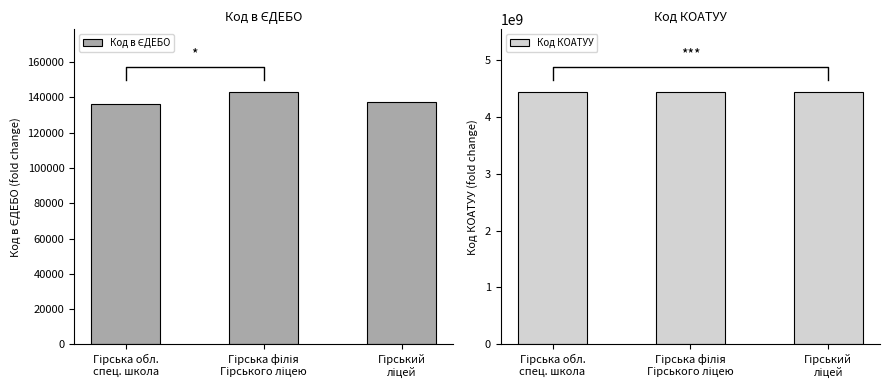

Reading left to right, list all the values displayed in this chart.

Код в ЄДЕБО: Гірська обл.
спец. школа=135893	Гірська філія
Гірського ліцею=142737	Гірський
ліцей=137442
Код КОАТУУ: Гірська обл.
спец. школа=4423810500	Гірська філія
Гірського ліцею=4423810500	Гірський
ліцей=4423810500